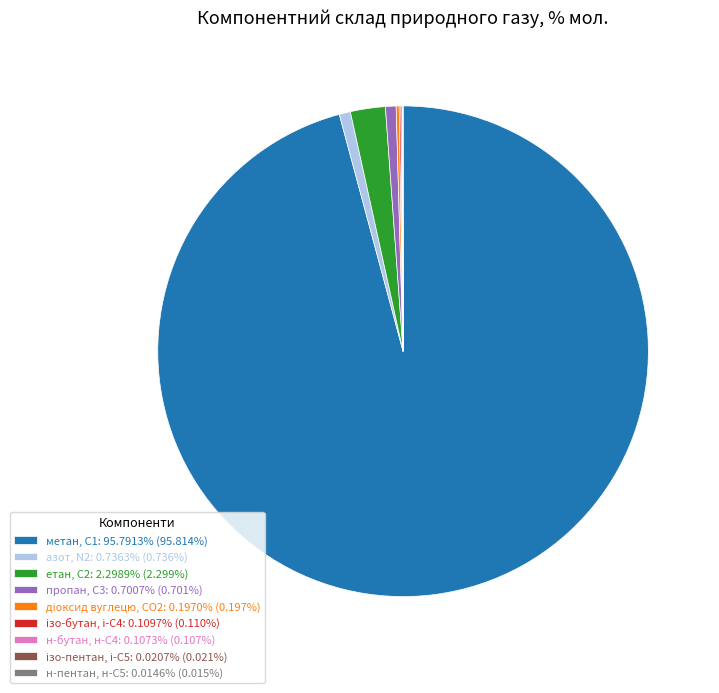

Is метан, С1: 95.7913% (95.814%) the majority of the pie?

Yes